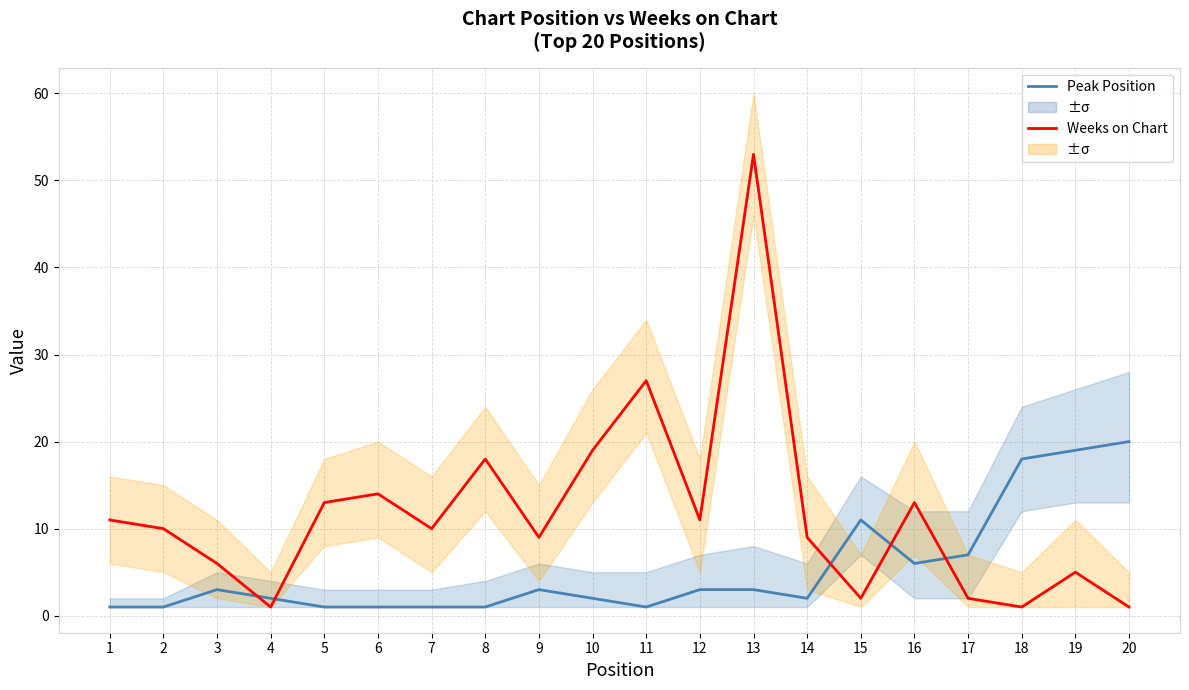

Rank the series at 9 from lowest to highest value.

Peak Position, Weeks on Chart